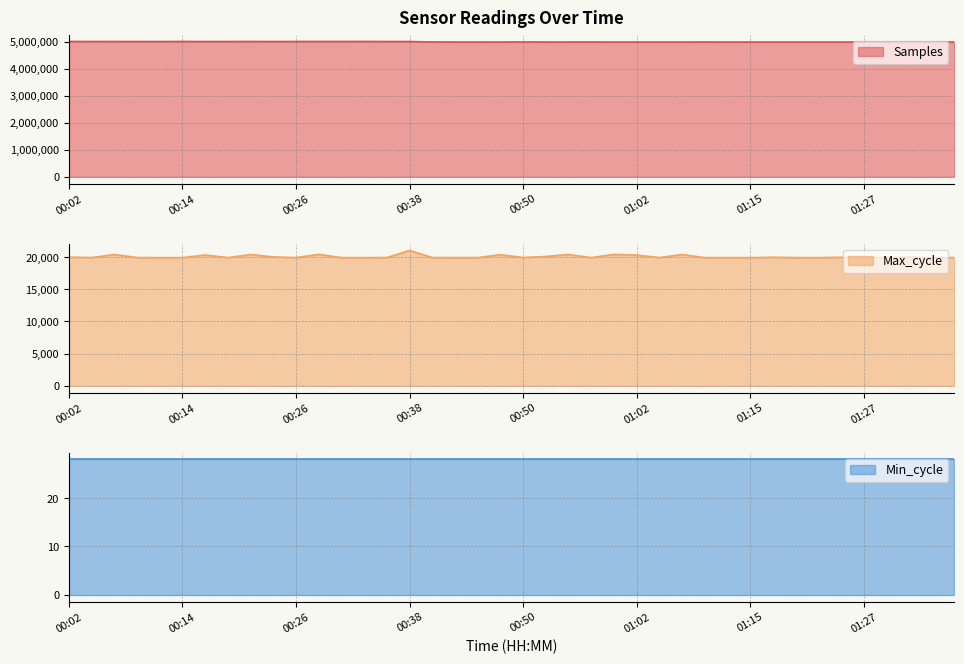

At which label is Max_cycle closest to 20468?

00:28